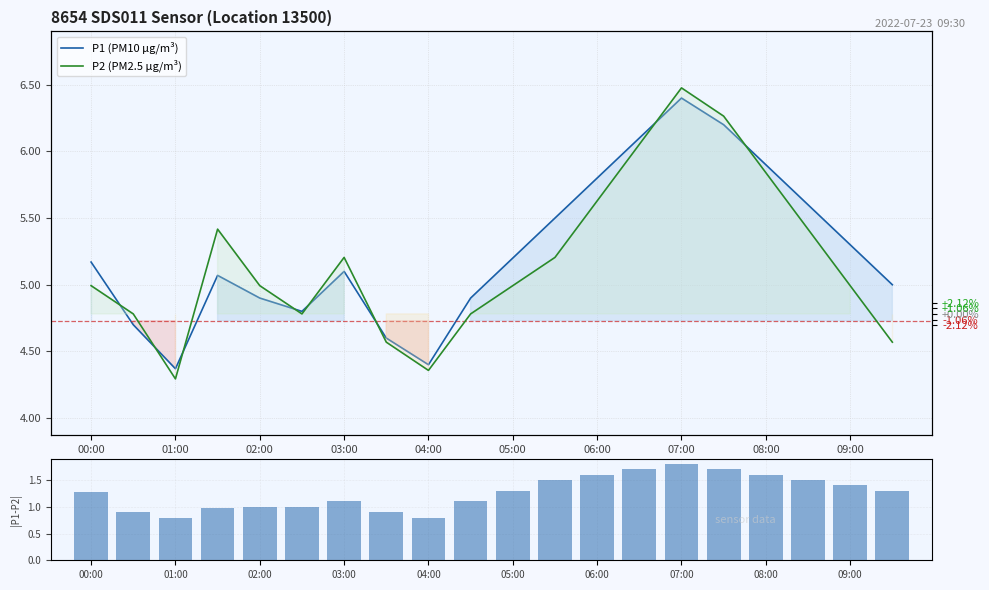

Does the chart contain any negative values?

No